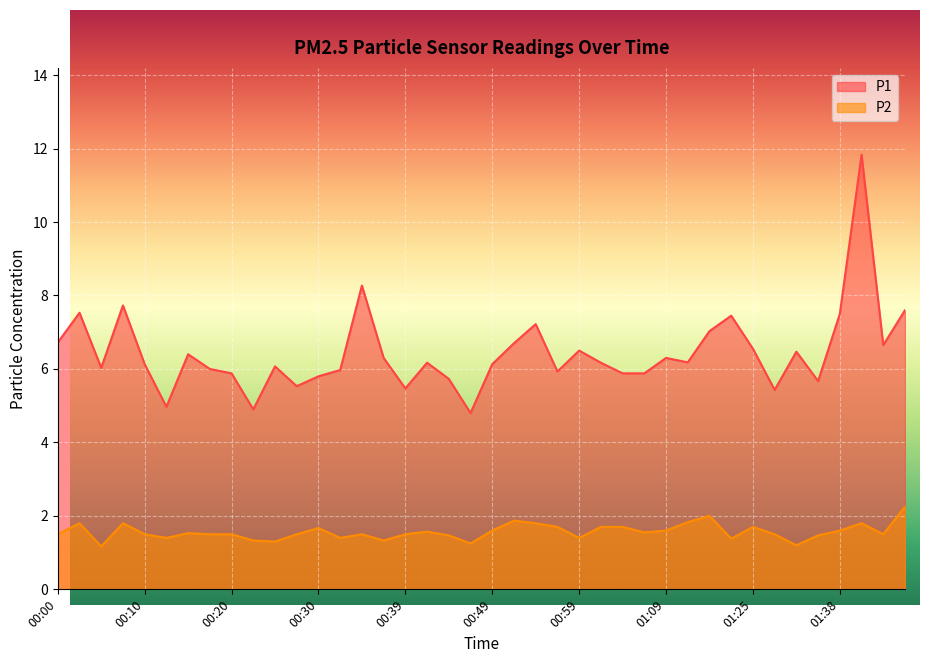

Rank the series by their maximum value, from lowest to highest.

P2, P1